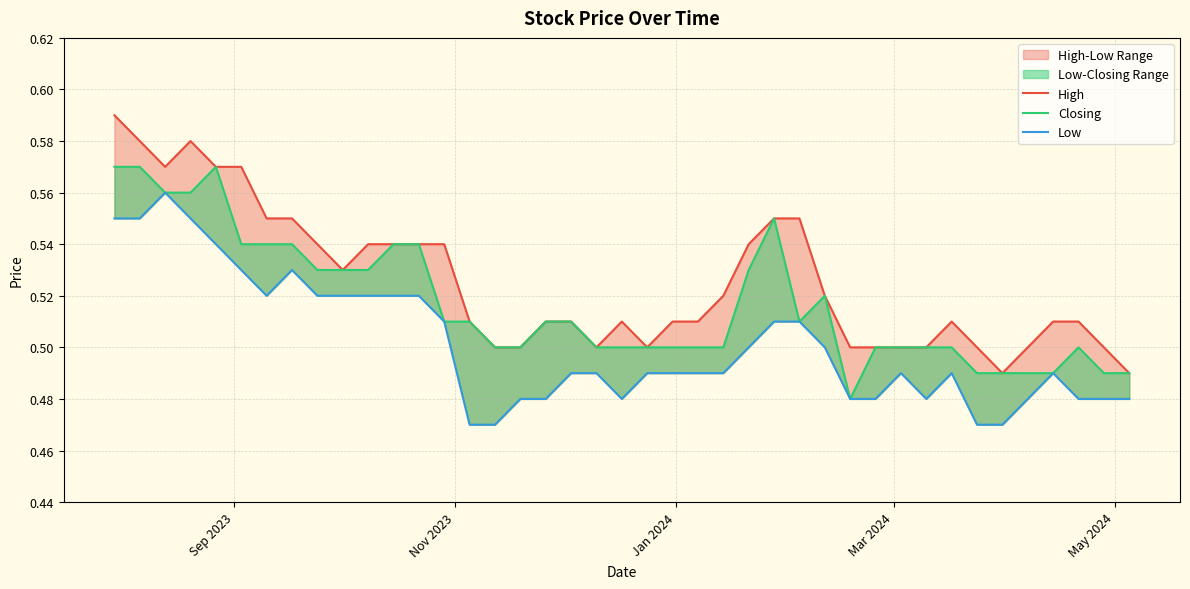

Which series has the widest spread of values?

High